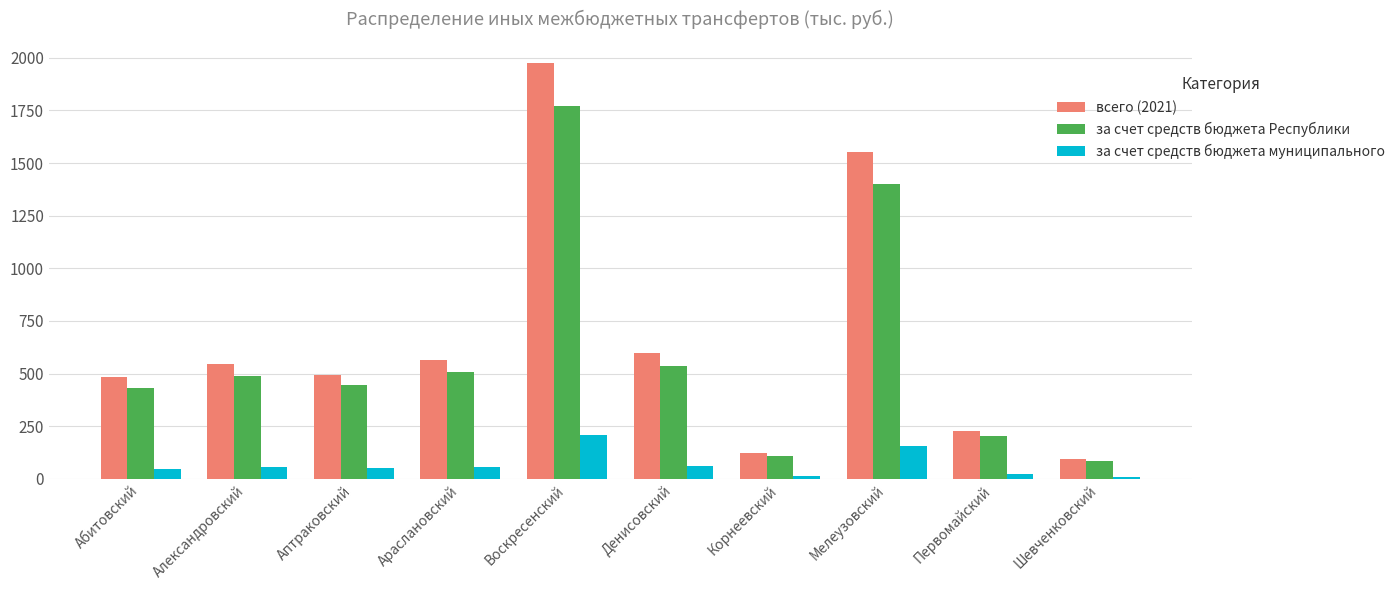

What is the difference between the second highest and minimum values in the за счет средств бюджета муниципального series?

145.7